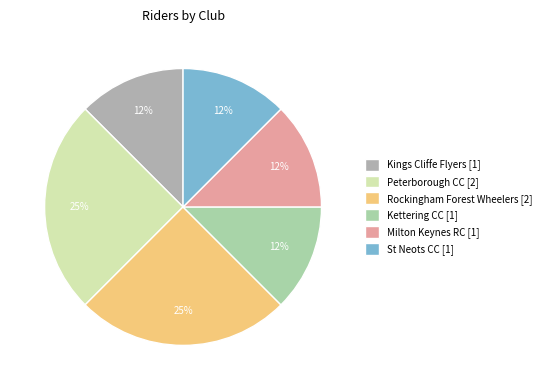

To the nearest percent, what percentage of the pie is St Neots CC?

12%